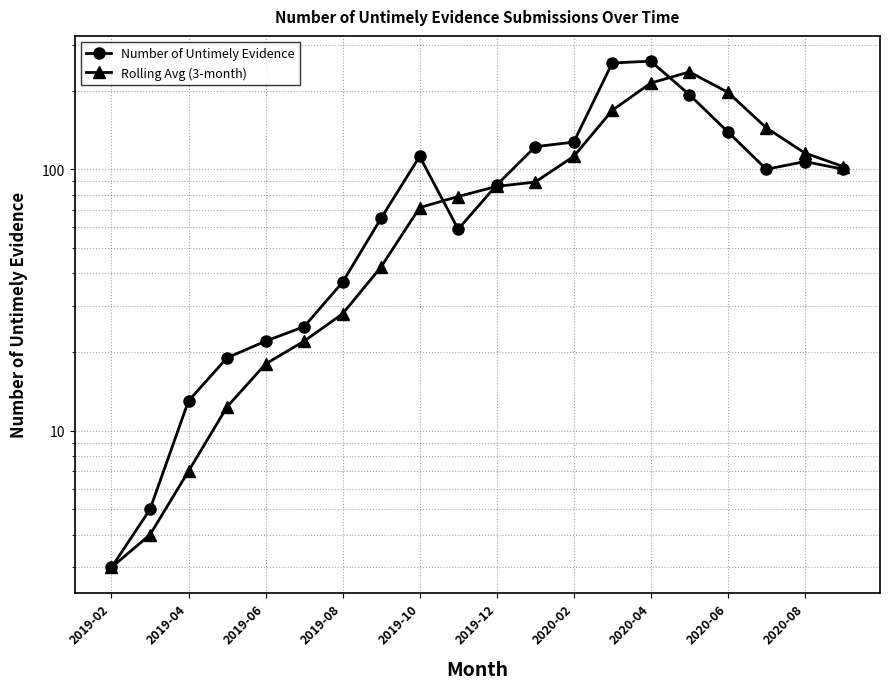

What are all the series names shown in the legend?

Number of Untimely Evidence, Rolling Avg (3-month)